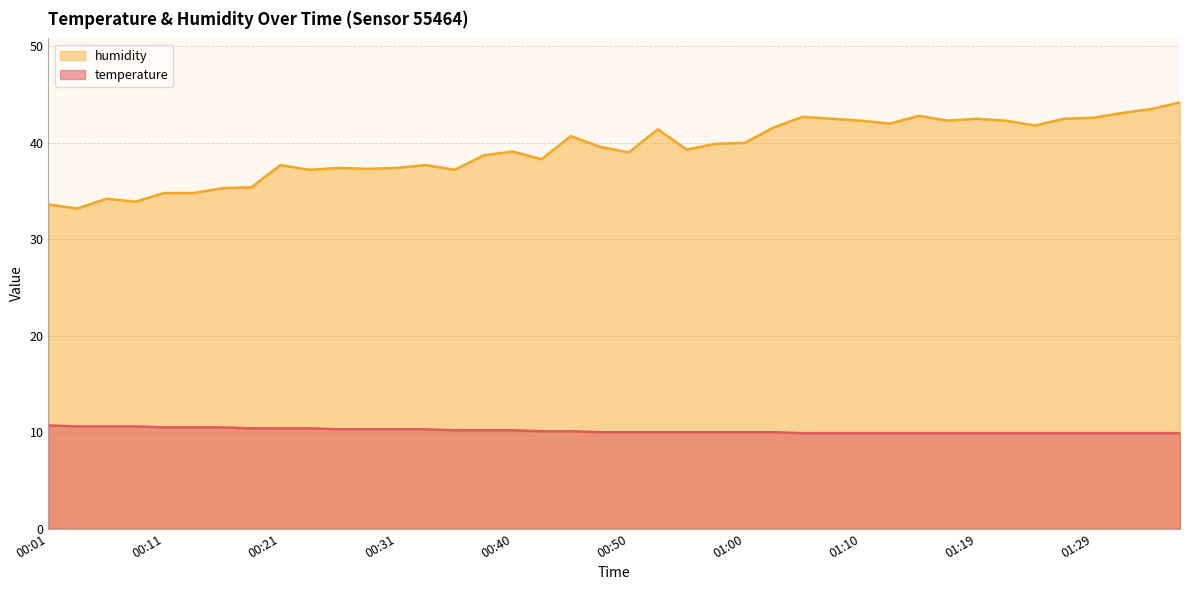

True or false: temperature has a value of 6.5 at 00:01.

False